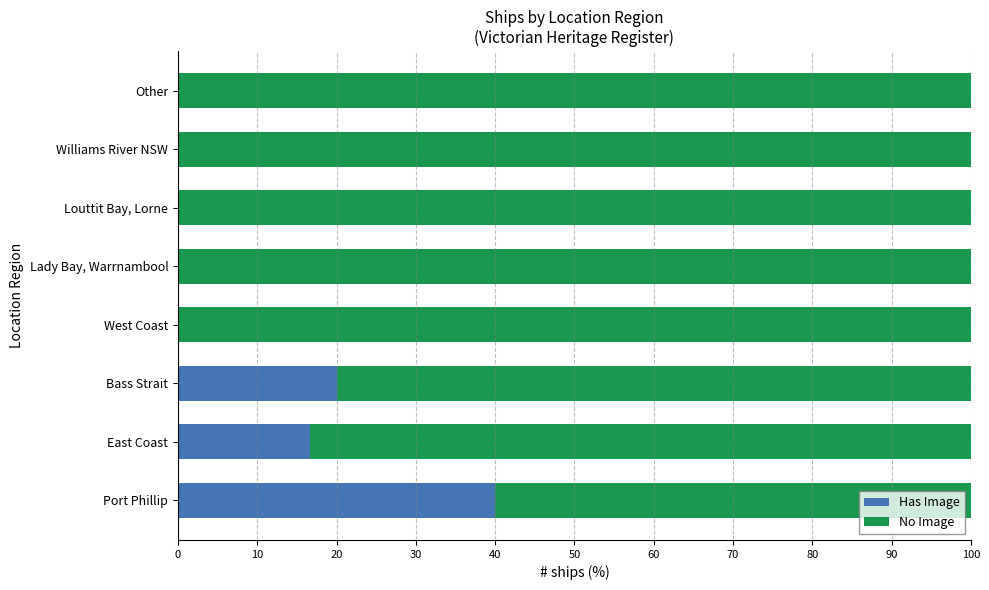

What is the highest value of the Has Image series?

40.0